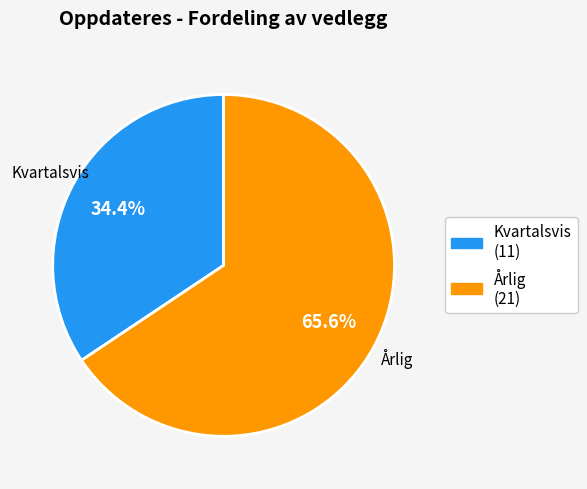

What percentage is the Årlig slice, to the nearest percent?

66%